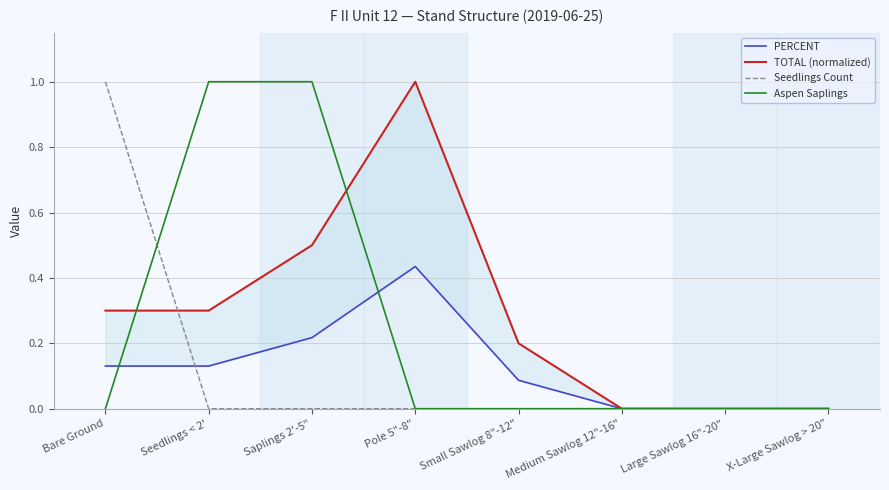

At Seedlings < 2', list the series in order from smallest to largest.

Seedlings Count, PERCENT, TOTAL (normalized), Aspen Saplings